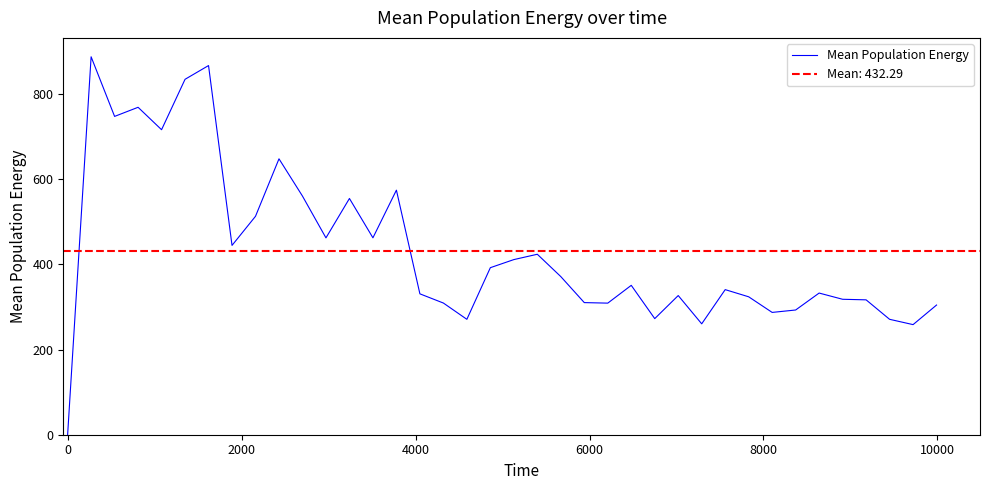

How many data points are less than 350?

19